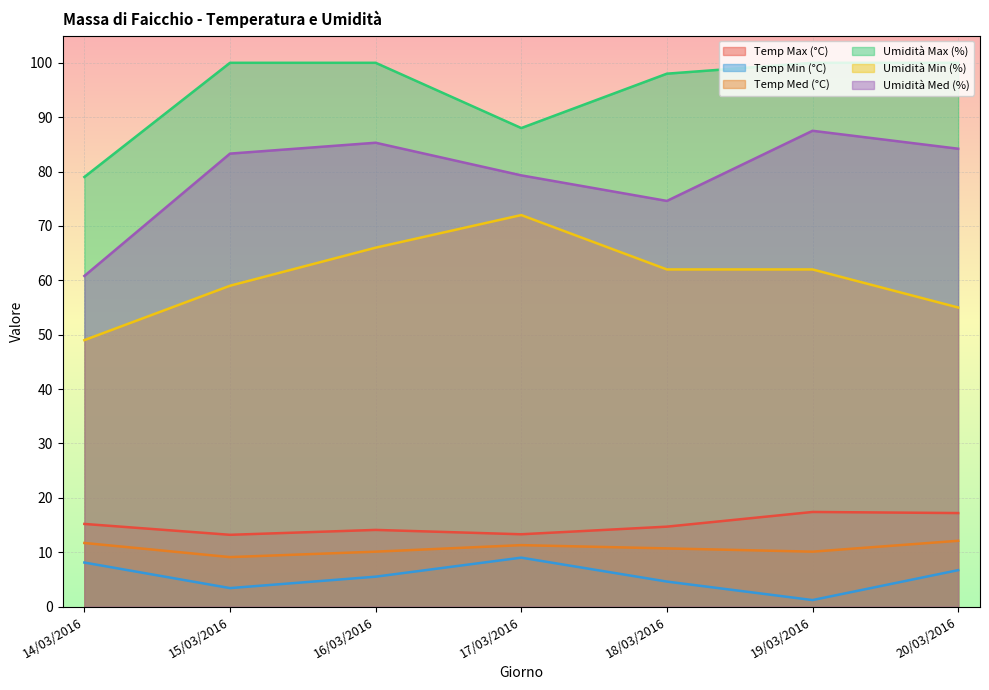

True or false: Temp Max (°C) and Temp Med (°C) cross at least once.

False